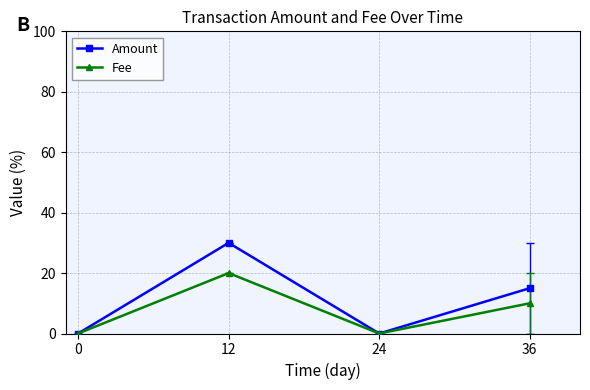

How many distinct data groups are displayed?

2